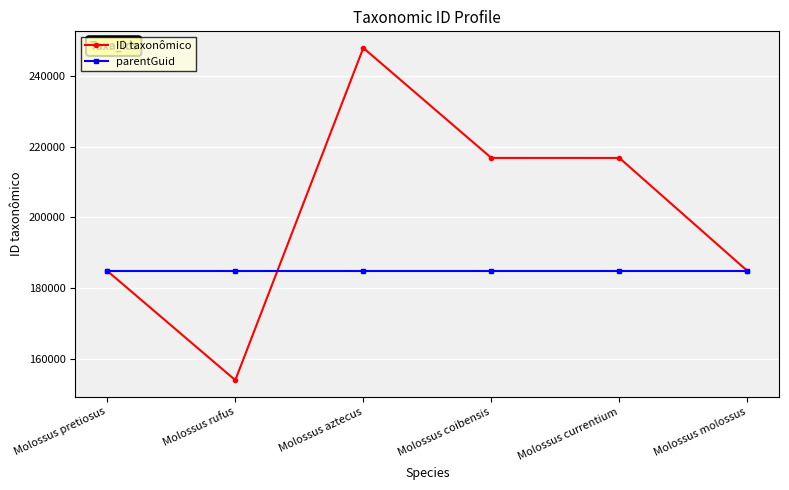

How many data points does each series have?

6